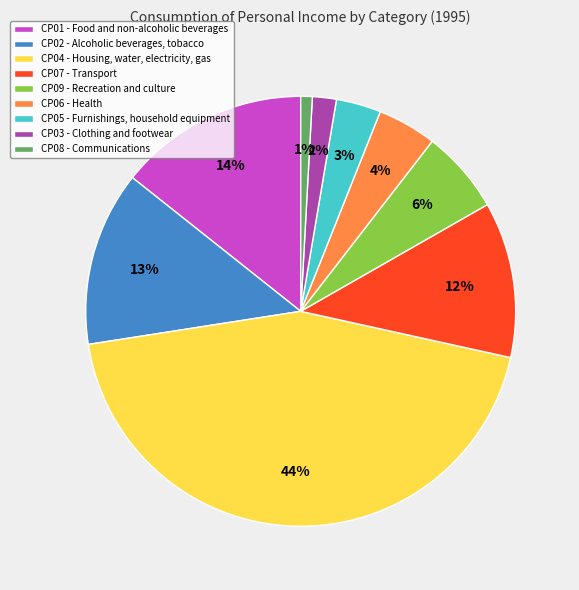

To the nearest percent, what portion does CP02 - Alcoholic beverages, tobacco represent?

13%